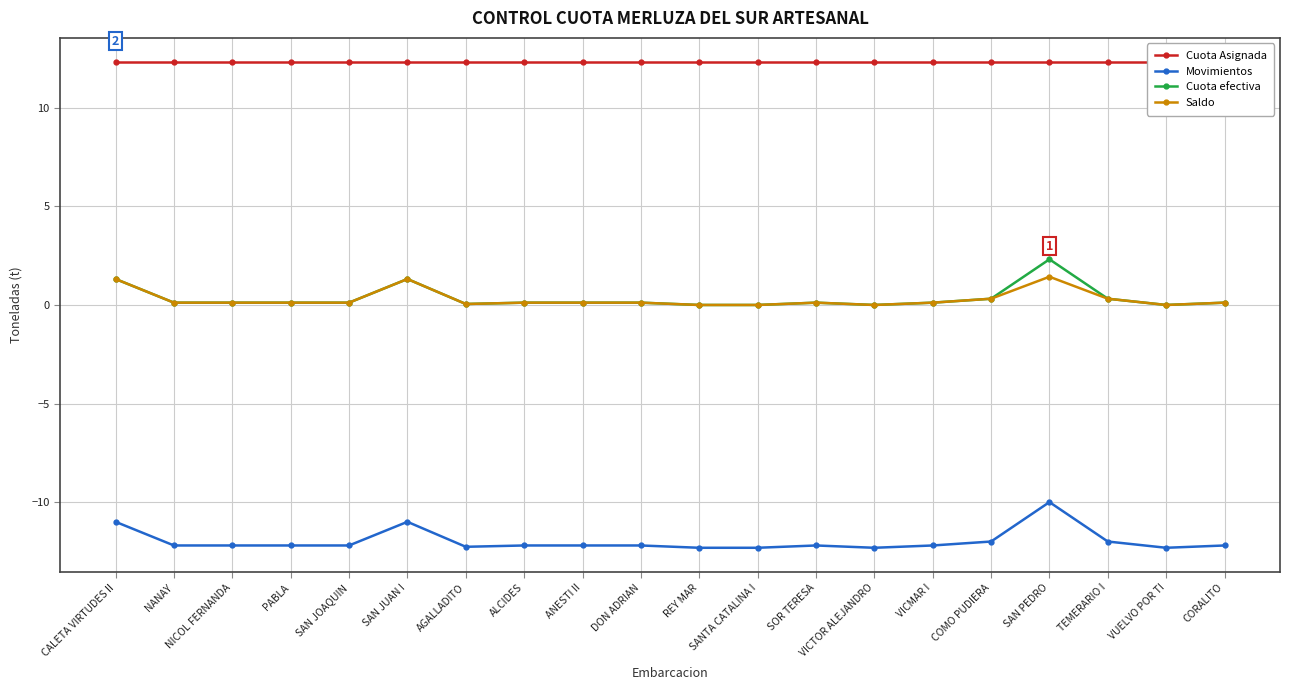

What is the value of the Cuota Asignada point at the 10th from the left?

12.3